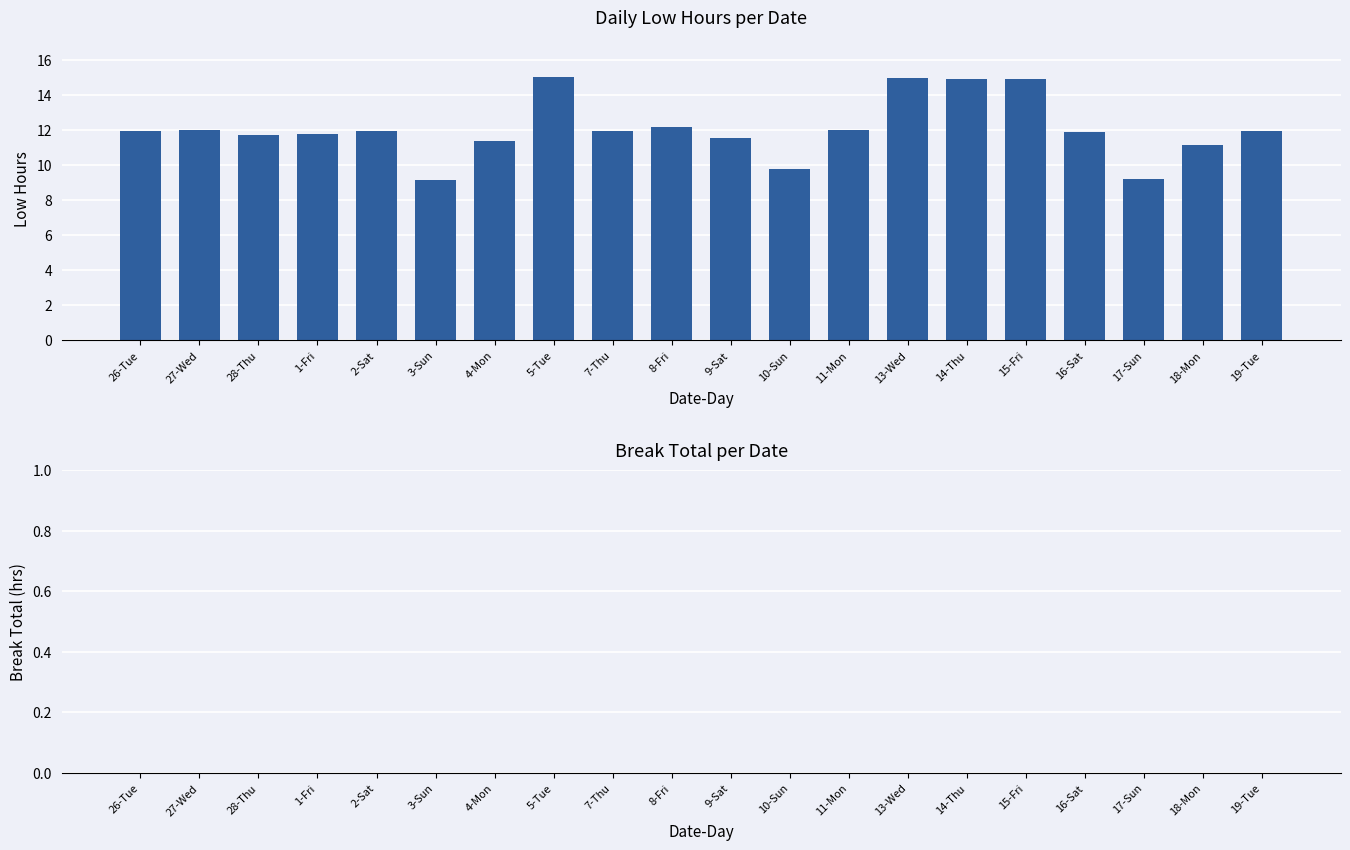

Which has a higher value, 18-Mon or 5-Tue?

5-Tue